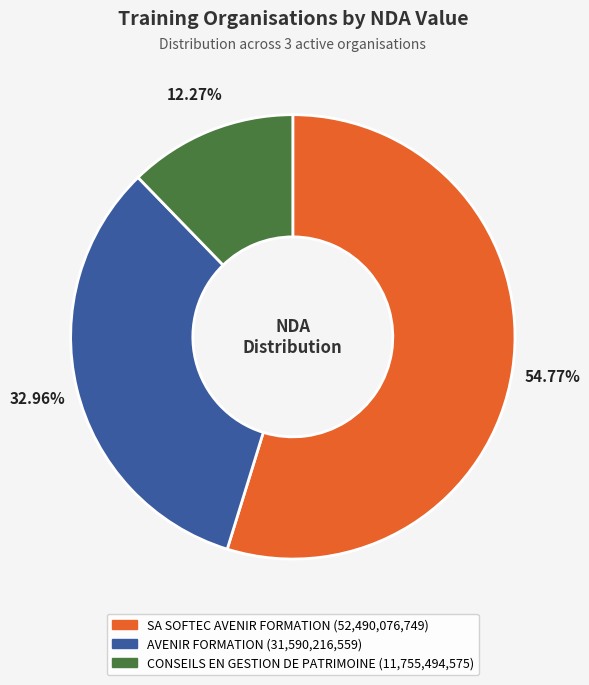

Between SA SOFTEC AVENIR FORMATION and CONSEILS EN GESTION DE PATRIMOINE, which is larger?

SA SOFTEC AVENIR FORMATION